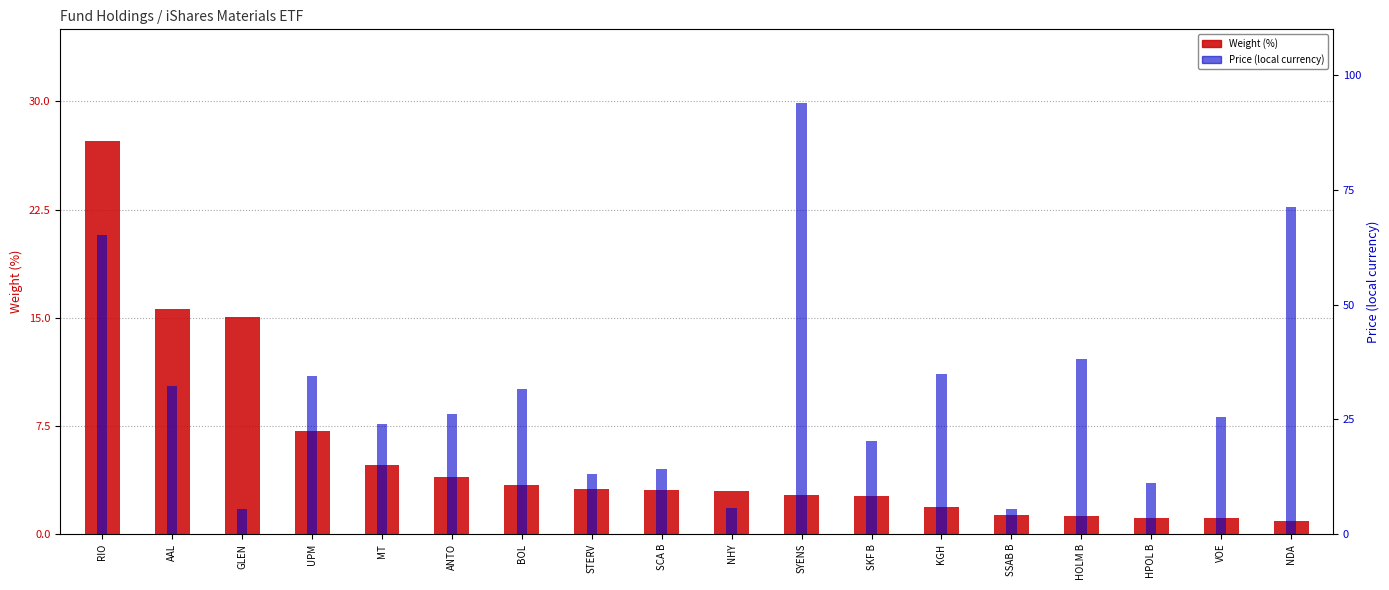

True or false: Weight (%) has a value of 1.9 at STERV.

False